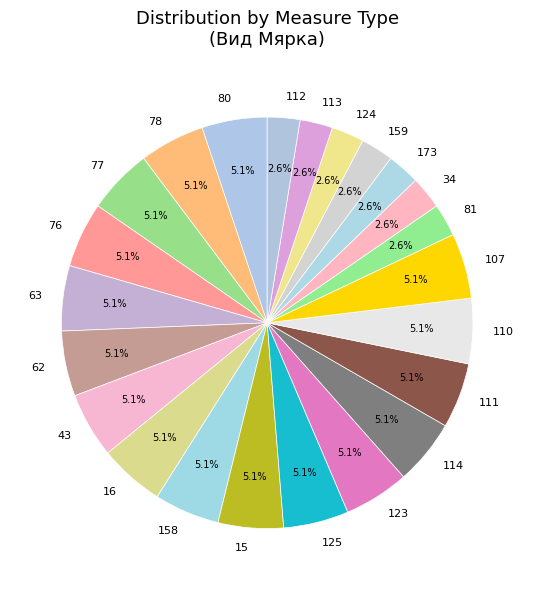

Is the sum of 81 and 124 greater than half?

No